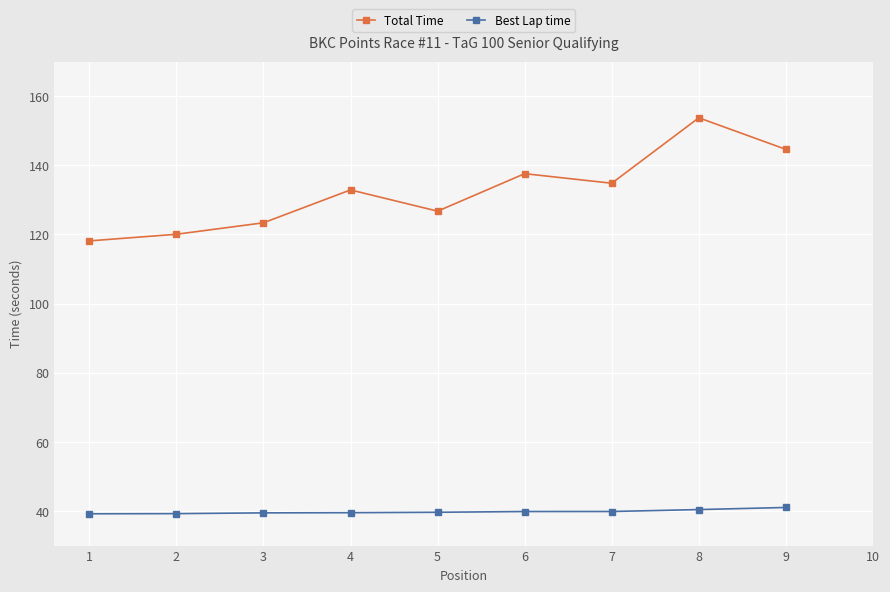

The Best Lap time series shows 21.7 at 2. True or false?

False